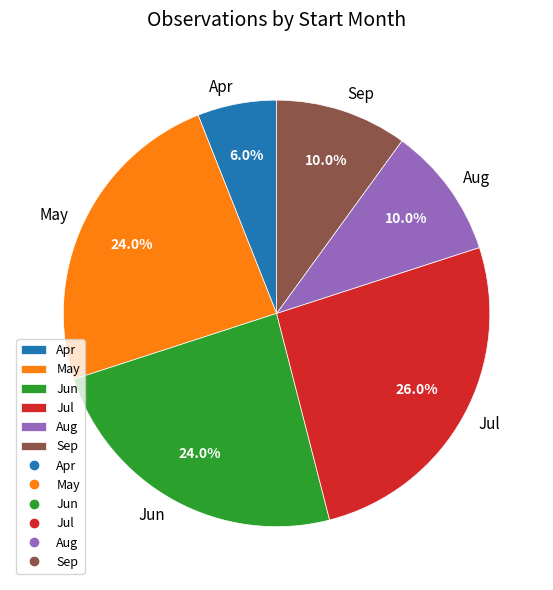

Combined, what portion of the pie is Aug and Sep?

20.0%